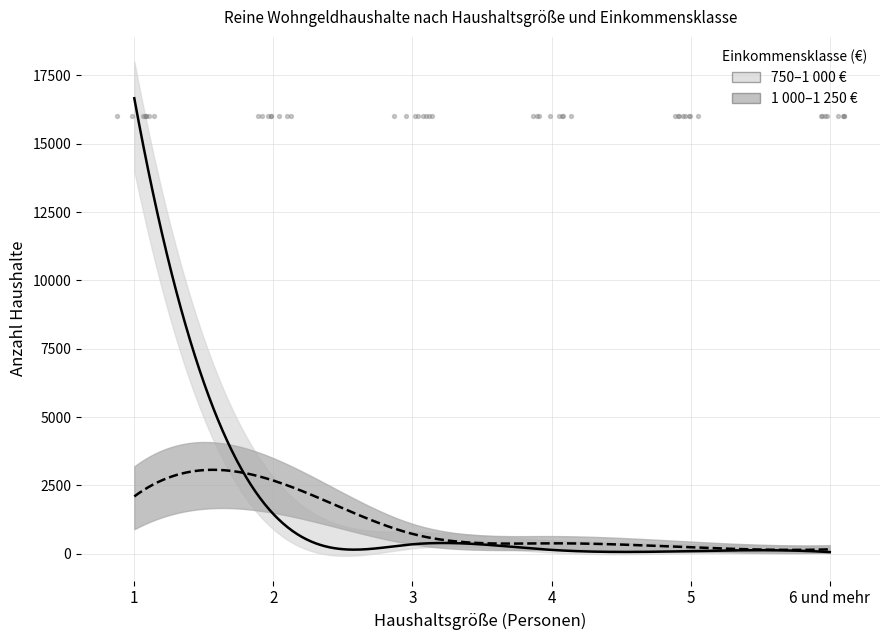

At which category is the sum across all series the highest?

1